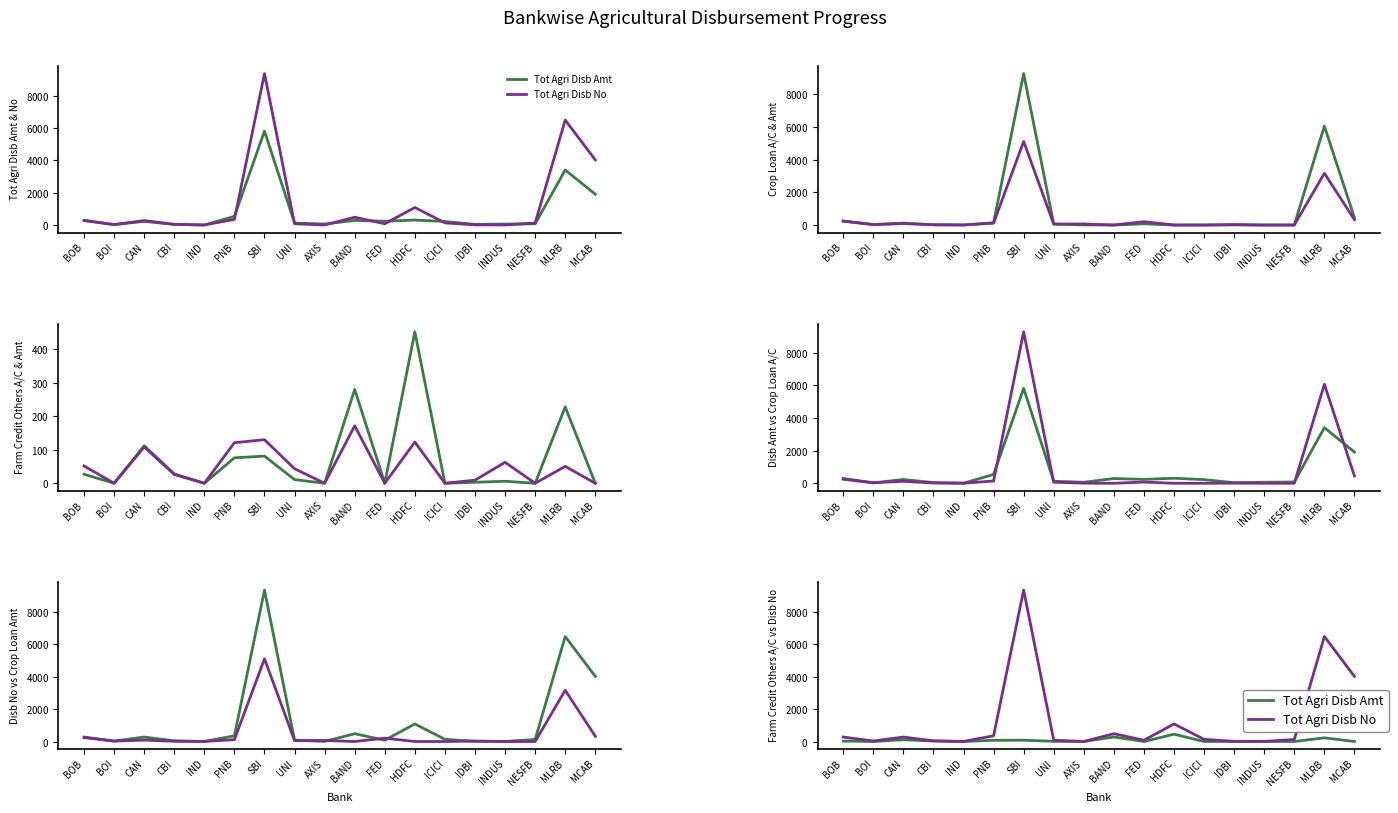

What is the sum of the Farm Credit Others A/C values at CBI and BAND?

308.0